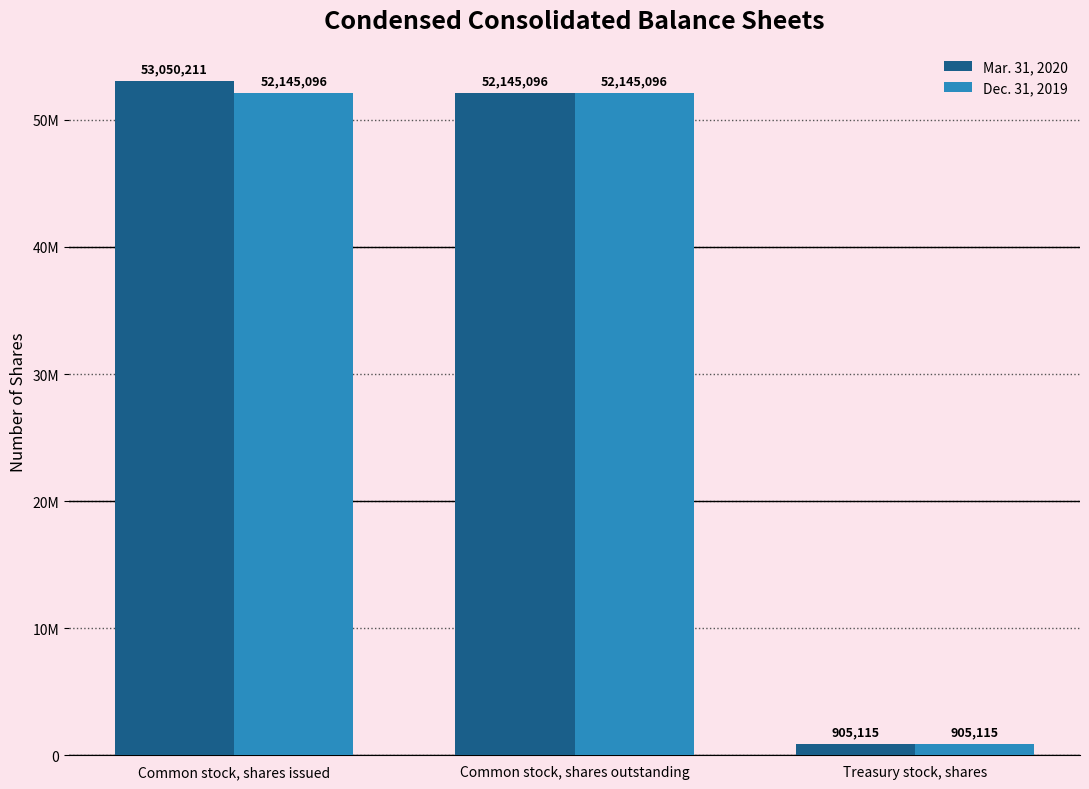

List the labels in order of Mar. 31, 2020 value, smallest first.

Treasury stock, shares, Common stock, shares outstanding, Common stock, shares issued